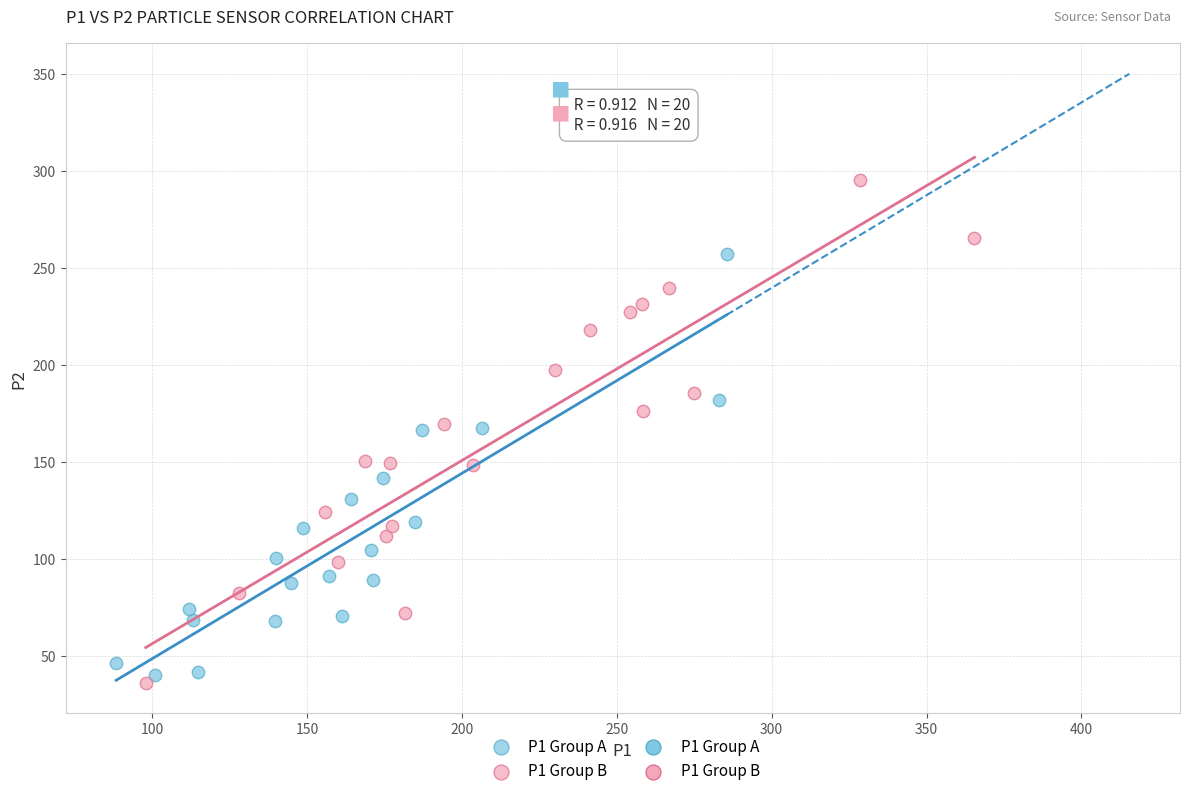

Which series reaches the maximum Y coordinate?

P1 Group B